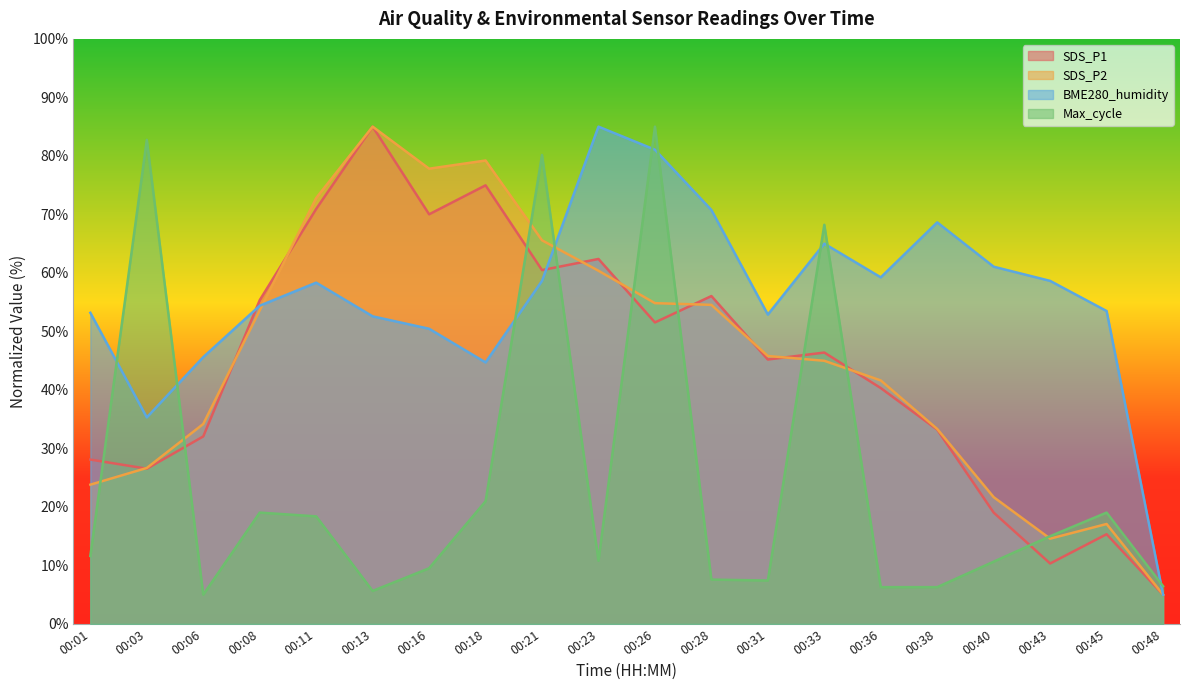

Where is the first local maximum for SDS_P1?

00:13